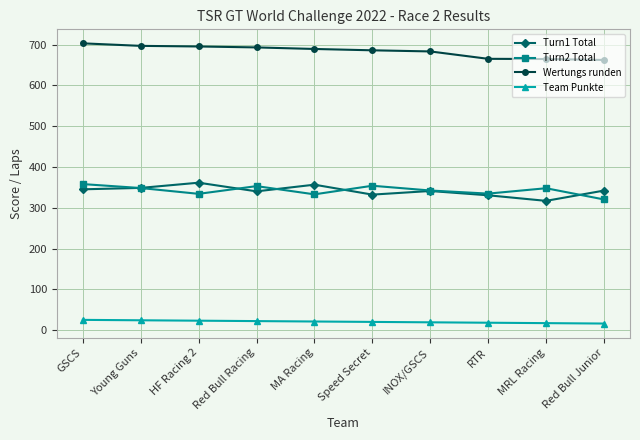

How many series are shown in this chart?

4